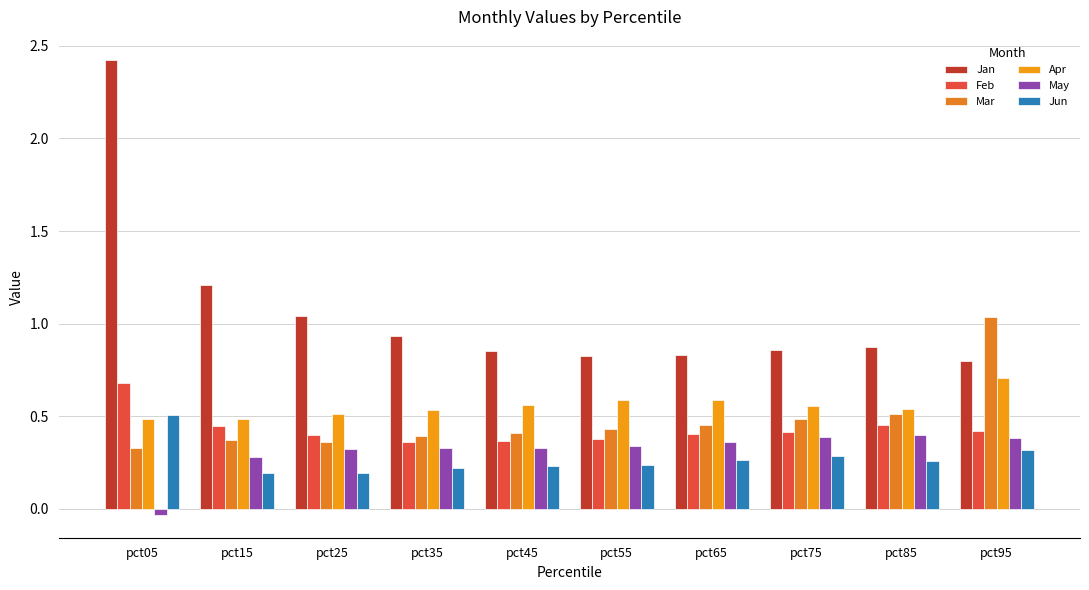

Which series has the largest total across all categories?

Jan